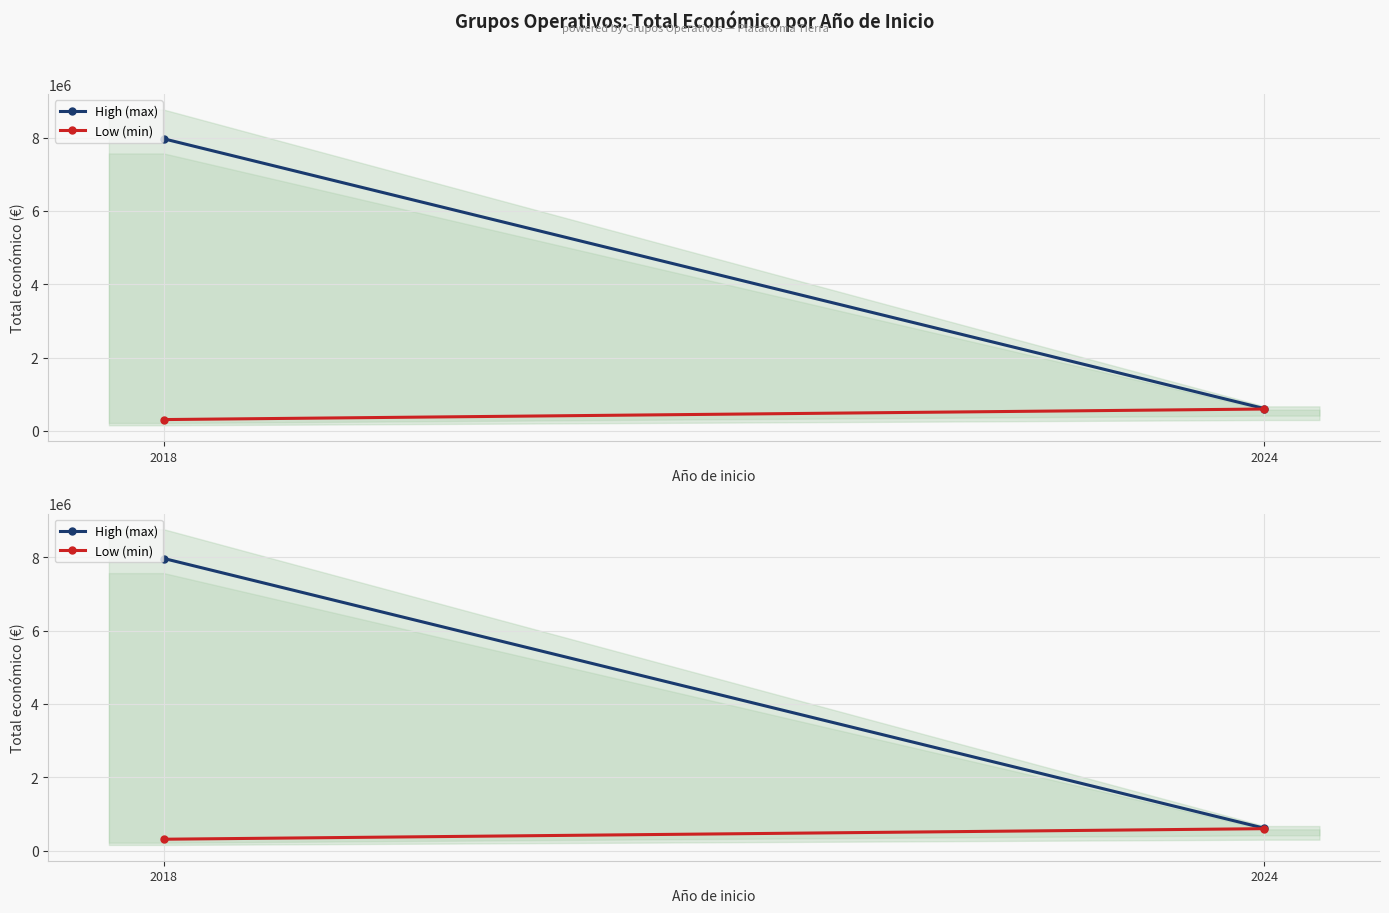

Which series has the largest total across all categories?

High (max)